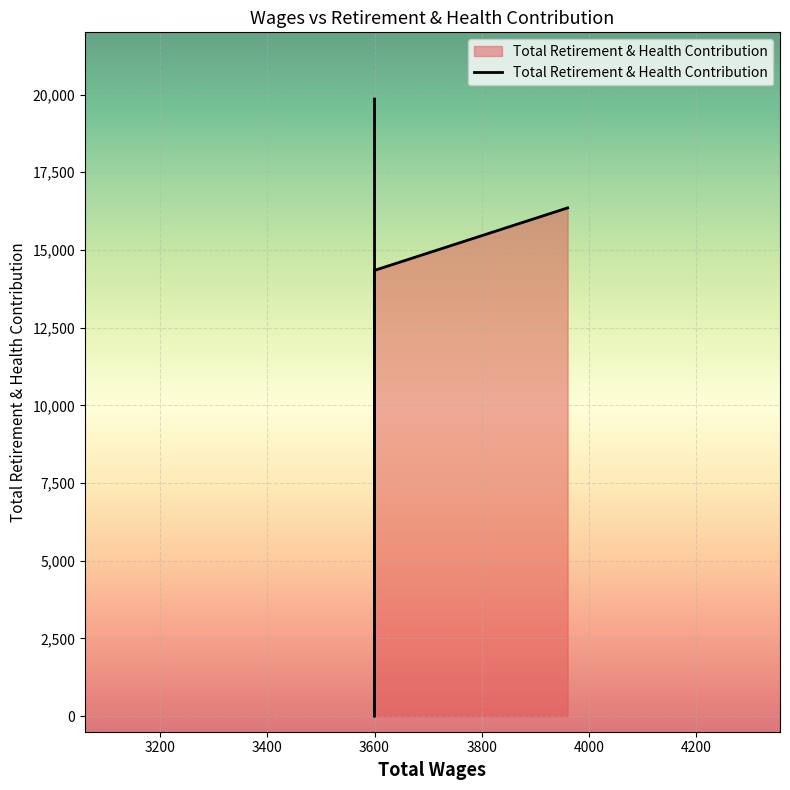

Reading left to right, extract all data points from this chart.

3960.0=16352	3600.0=19854	3600.0=0	3600.0=0	3600.0=14343